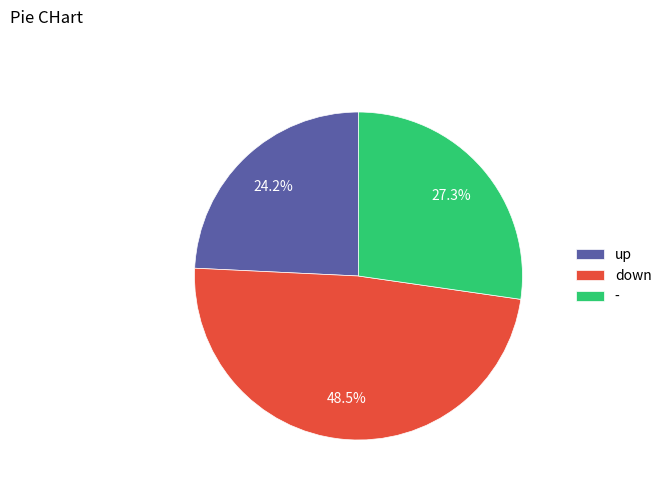

What percentage is NOT represented by -?

72.7%